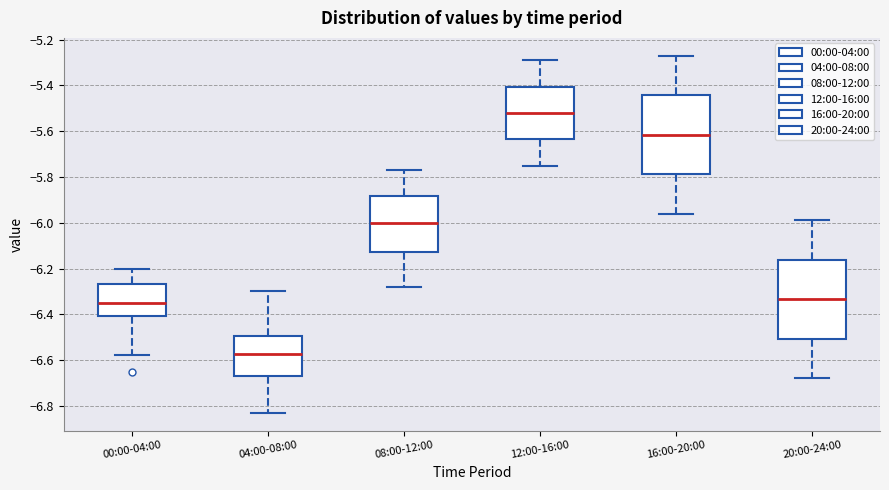

Reading left to right, read every box against the y-axis: the position of its median line, the range the box covers, and the ends of its whiskers. The values are not printed on the chart, so give them approximately, as read against the axis.

00:00-04:00: median -6.34, box -6.40 to -6.26, whiskers -6.58 to -6.20
04:00-08:00: median -6.58, box -6.66 to -6.50, whiskers -6.82 to -6.30
08:00-12:00: median -6.00, box -6.12 to -5.88, whiskers -6.28 to -5.76
12:00-16:00: median -5.52, box -5.64 to -5.40, whiskers -5.74 to -5.28
16:00-20:00: median -5.62, box -5.78 to -5.44, whiskers -5.96 to -5.26
20:00-24:00: median -6.34, box -6.50 to -6.16, whiskers -6.68 to -5.98